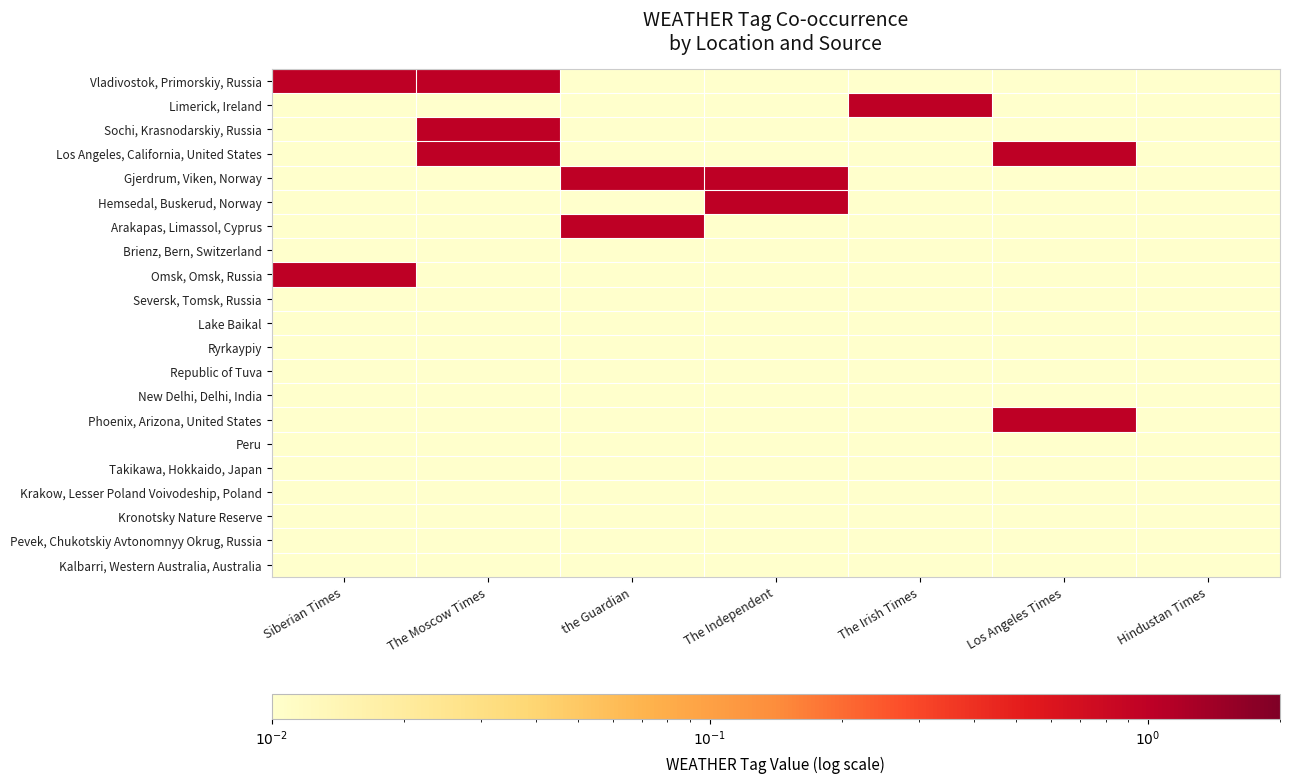

Reading left to right, list all the values displayed in this chart.

Vladivostok, Primorskiy, Russia: Siberian Times=1.0	The Moscow Times=1.0	the Guardian=0.0	The Independent=0.0	The Irish Times=0.0	Los Angeles Times=0.0	Hindustan Times=0.0
Limerick, Ireland: Siberian Times=0.0	The Moscow Times=0.0	the Guardian=0.0	The Independent=0.0	The Irish Times=1.0	Los Angeles Times=0.0	Hindustan Times=0.0
Sochi, Krasnodarskiy, Russia: Siberian Times=0.0	The Moscow Times=1.0	the Guardian=0.0	The Independent=0.0	The Irish Times=0.0	Los Angeles Times=0.0	Hindustan Times=0.0
Los Angeles, California, United States: Siberian Times=0.0	The Moscow Times=1.0	the Guardian=0.0	The Independent=0.0	The Irish Times=0.0	Los Angeles Times=1.0	Hindustan Times=0.0
Gjerdrum, Viken, Norway: Siberian Times=0.0	The Moscow Times=0.0	the Guardian=1.0	The Independent=1.0	The Irish Times=0.0	Los Angeles Times=0.0	Hindustan Times=0.0
Hemsedal, Buskerud, Norway: Siberian Times=0.0	The Moscow Times=0.0	the Guardian=0.0	The Independent=1.0	The Irish Times=0.0	Los Angeles Times=0.0	Hindustan Times=0.0
Arakapas, Limassol, Cyprus: Siberian Times=0.0	The Moscow Times=0.0	the Guardian=1.0	The Independent=0.0	The Irish Times=0.0	Los Angeles Times=0.0	Hindustan Times=0.0
Brienz, Bern, Switzerland: Siberian Times=0.0	The Moscow Times=0.0	the Guardian=0.0	The Independent=0.0	The Irish Times=0.0	Los Angeles Times=0.0	Hindustan Times=0.0
Omsk, Omsk, Russia: Siberian Times=1.0	The Moscow Times=0.0	the Guardian=0.0	The Independent=0.0	The Irish Times=0.0	Los Angeles Times=0.0	Hindustan Times=0.0
Seversk, Tomsk, Russia: Siberian Times=0.0	The Moscow Times=0.0	the Guardian=0.0	The Independent=0.0	The Irish Times=0.0	Los Angeles Times=0.0	Hindustan Times=0.0
Lake Baikal: Siberian Times=0.0	The Moscow Times=0.0	the Guardian=0.0	The Independent=0.0	The Irish Times=0.0	Los Angeles Times=0.0	Hindustan Times=0.0
Ryrkaypiy: Siberian Times=0.0	The Moscow Times=0.0	the Guardian=0.0	The Independent=0.0	The Irish Times=0.0	Los Angeles Times=0.0	Hindustan Times=0.0
Republic of Tuva: Siberian Times=0.0	The Moscow Times=0.0	the Guardian=0.0	The Independent=0.0	The Irish Times=0.0	Los Angeles Times=0.0	Hindustan Times=0.0
New Delhi, Delhi, India: Siberian Times=0.0	The Moscow Times=0.0	the Guardian=0.0	The Independent=0.0	The Irish Times=0.0	Los Angeles Times=0.0	Hindustan Times=0.0
Phoenix, Arizona, United States: Siberian Times=0.0	The Moscow Times=0.0	the Guardian=0.0	The Independent=0.0	The Irish Times=0.0	Los Angeles Times=1.0	Hindustan Times=0.0
Peru: Siberian Times=0.0	The Moscow Times=0.0	the Guardian=0.0	The Independent=0.0	The Irish Times=0.0	Los Angeles Times=0.0	Hindustan Times=0.0
Takikawa, Hokkaido, Japan: Siberian Times=0.0	The Moscow Times=0.0	the Guardian=0.0	The Independent=0.0	The Irish Times=0.0	Los Angeles Times=0.0	Hindustan Times=0.0
Krakow, Lesser Poland Voivodeship, Poland: Siberian Times=0.0	The Moscow Times=0.0	the Guardian=0.0	The Independent=0.0	The Irish Times=0.0	Los Angeles Times=0.0	Hindustan Times=0.0
Kronotsky Nature Reserve: Siberian Times=0.0	The Moscow Times=0.0	the Guardian=0.0	The Independent=0.0	The Irish Times=0.0	Los Angeles Times=0.0	Hindustan Times=0.0
Pevek, Chukotskiy Avtonomnyy Okrug, Russia: Siberian Times=0.0	The Moscow Times=0.0	the Guardian=0.0	The Independent=0.0	The Irish Times=0.0	Los Angeles Times=0.0	Hindustan Times=0.0
Kalbarri, Western Australia, Australia: Siberian Times=0.0	The Moscow Times=0.0	the Guardian=0.0	The Independent=0.0	The Irish Times=0.0	Los Angeles Times=0.0	Hindustan Times=0.0